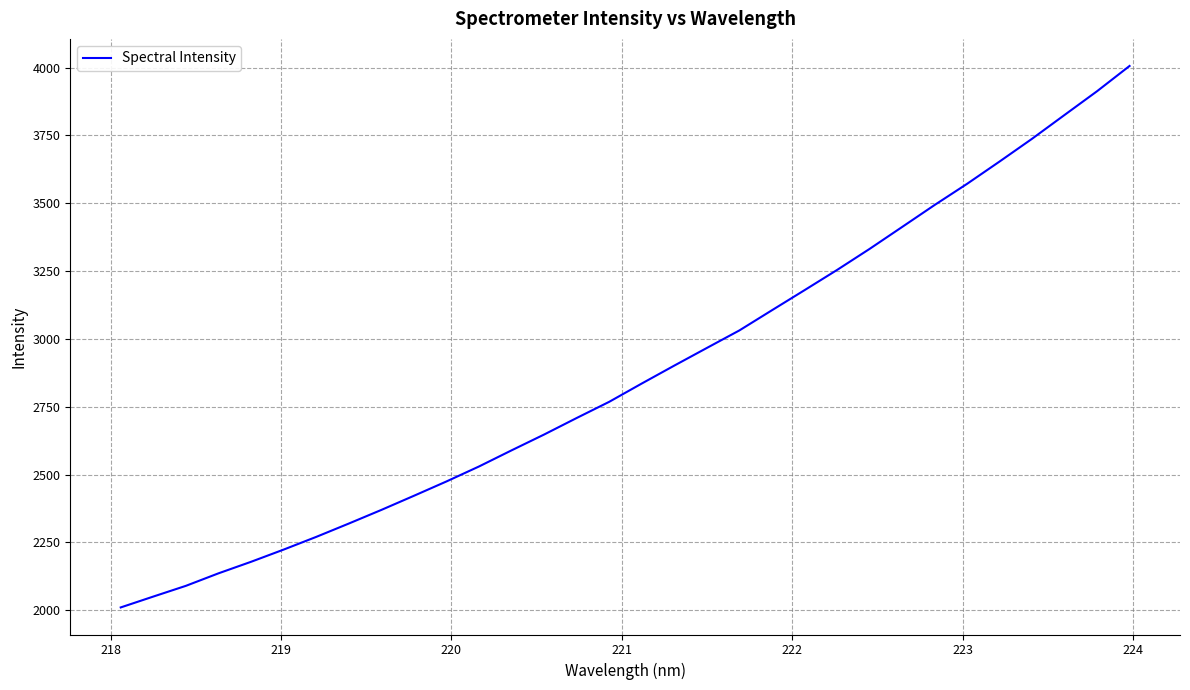

What is the minimum value shown in the chart?

2010.1